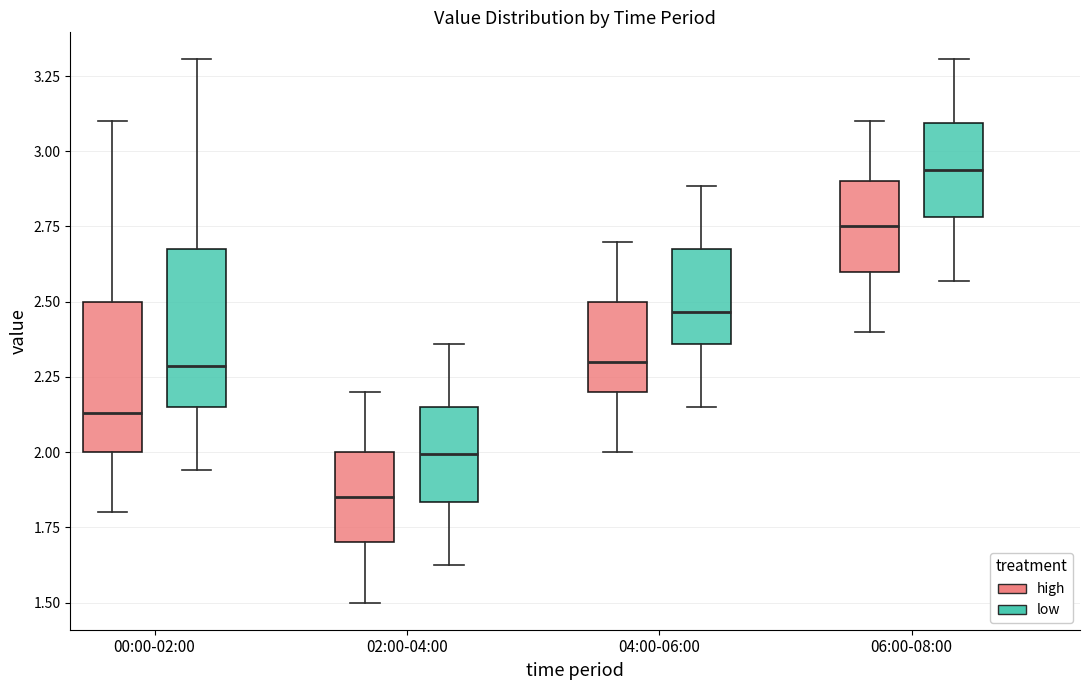

Reading left to right, transcribe this box plot: for each box, give where its median line is, the range the box spans, and where its two whiskers end, as read against the y-axis. The values are not printed on the chart, so give them approximately, as read against the axis.

00:00-02:00 (high): median 2.15, box 2.00 to 2.50, whiskers 1.80 to 3.10
00:00-02:00 (low): median 2.30, box 2.15 to 2.70, whiskers 1.95 to 3.30
02:00-04:00 (high): median 1.85, box 1.70 to 2.00, whiskers 1.50 to 2.20
02:00-04:00 (low): median 2.00, box 1.85 to 2.15, whiskers 1.65 to 2.35
04:00-06:00 (high): median 2.30, box 2.20 to 2.50, whiskers 2.00 to 2.70
04:00-06:00 (low): median 2.45, box 2.35 to 2.70, whiskers 2.15 to 2.90
06:00-08:00 (high): median 2.75, box 2.60 to 2.90, whiskers 2.40 to 3.10
06:00-08:00 (low): median 2.95, box 2.80 to 3.10, whiskers 2.55 to 3.30